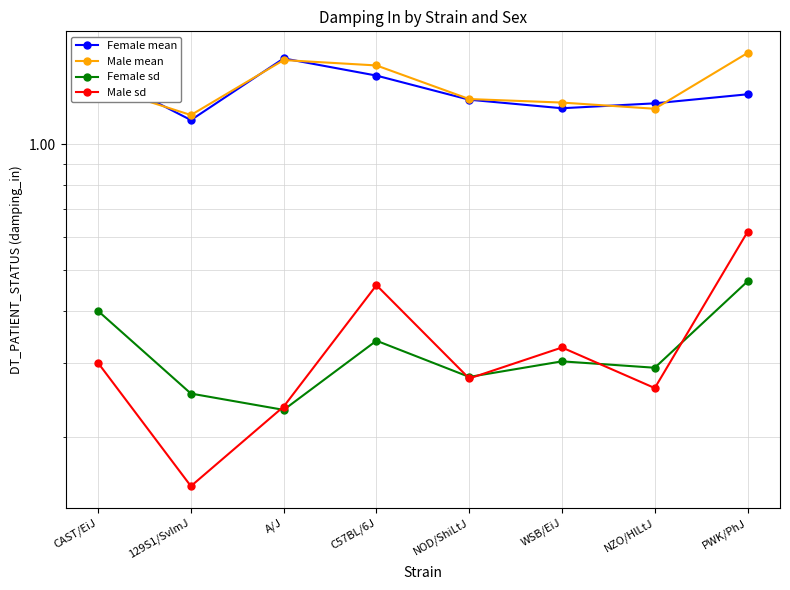

What are all the series names shown in the legend?

Female mean, Male mean, Female sd, Male sd